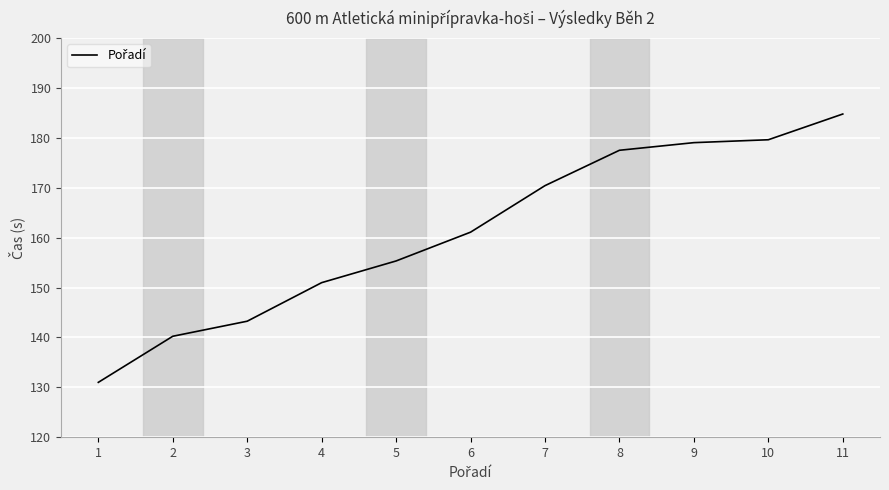

What is the difference between the maximum and minimum values?

53.8